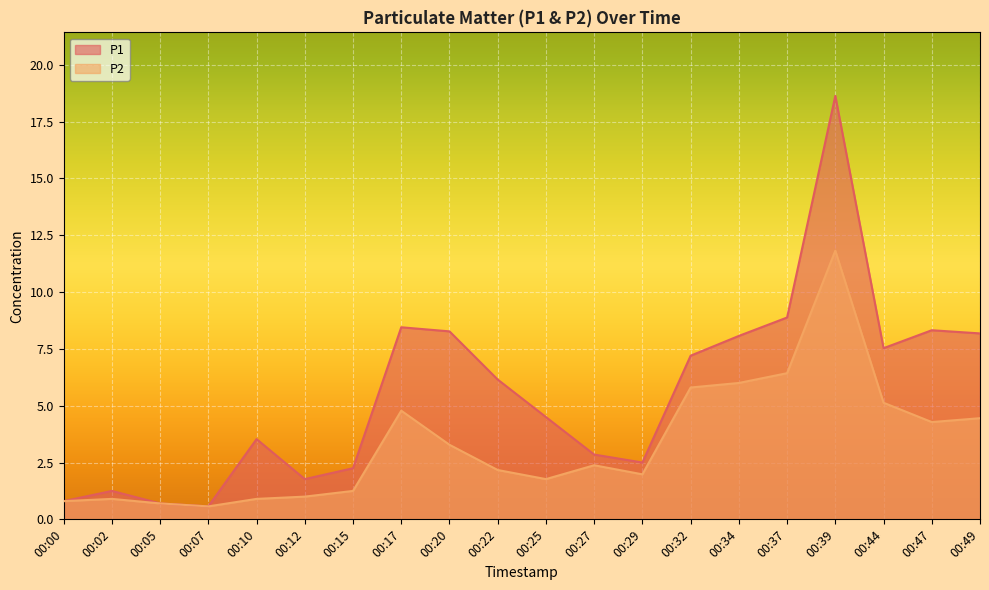

Is the value of P1 at 00:34 greater than the value of P2 at 00:05?

Yes